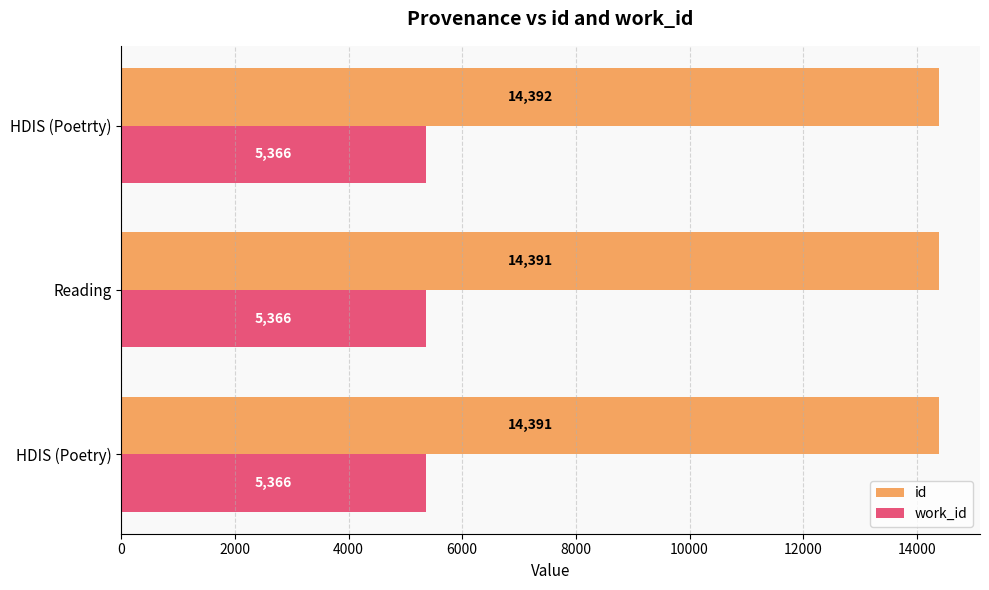

Is the value of work_id at Reading greater than the value of id at HDIS (Poetrty)?

No